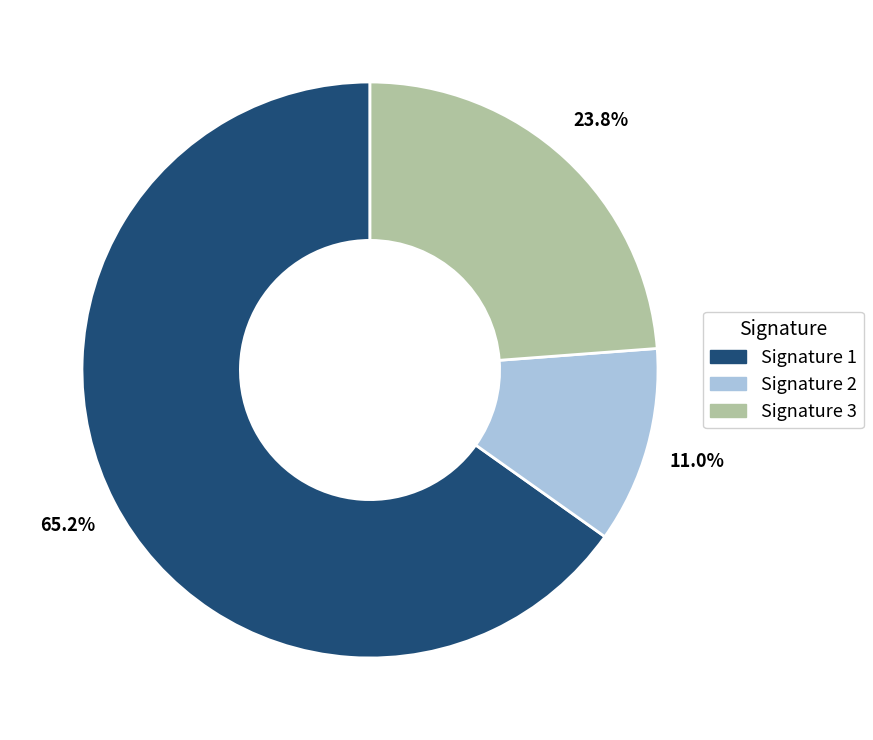

Which slice represents more than half of the pie?

Signature 1